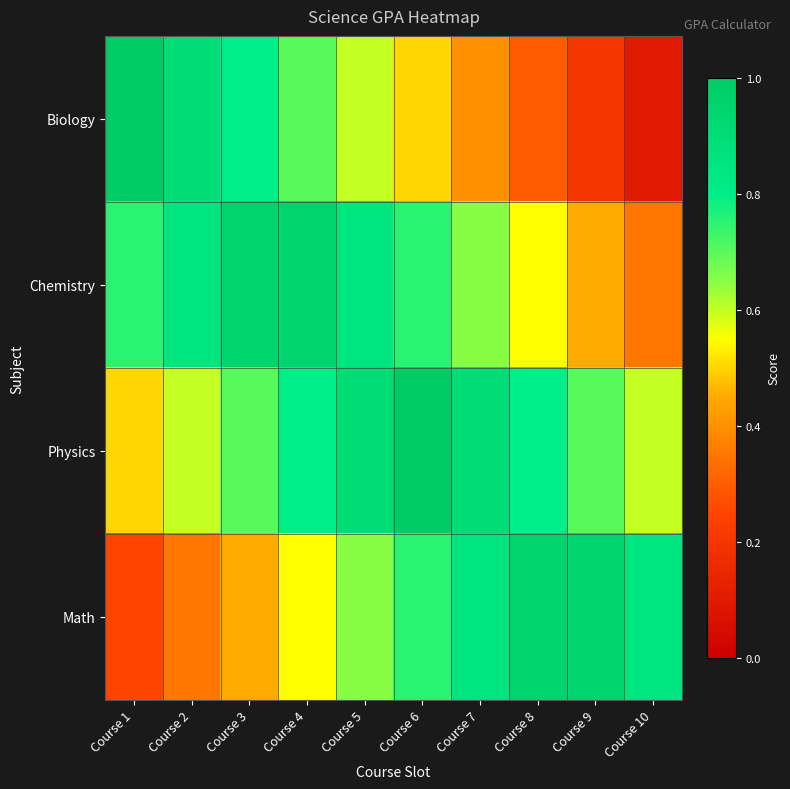

Which category has the highest value across all series?

Course 1